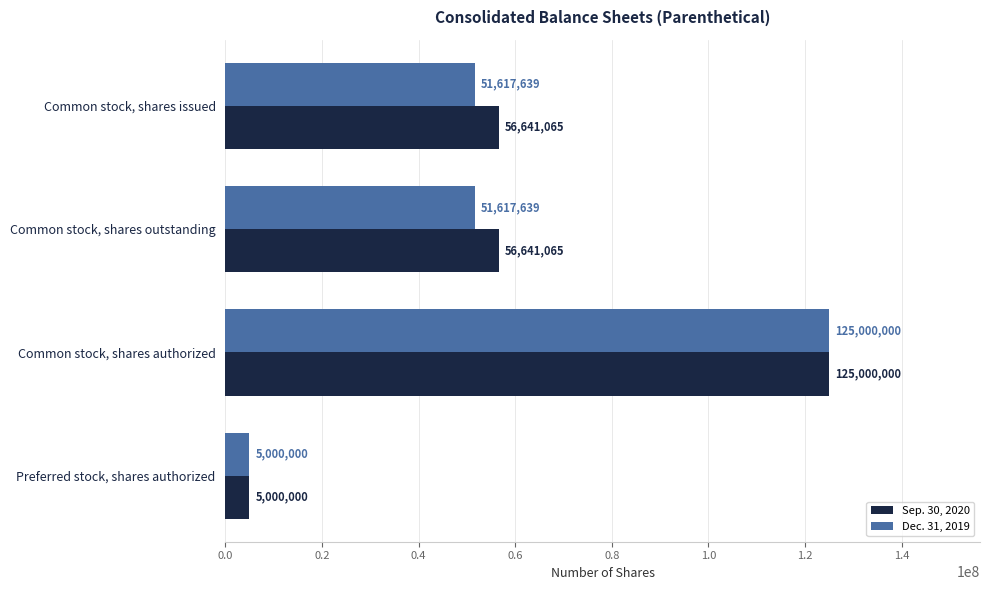

What is the smallest value displayed?

5000000